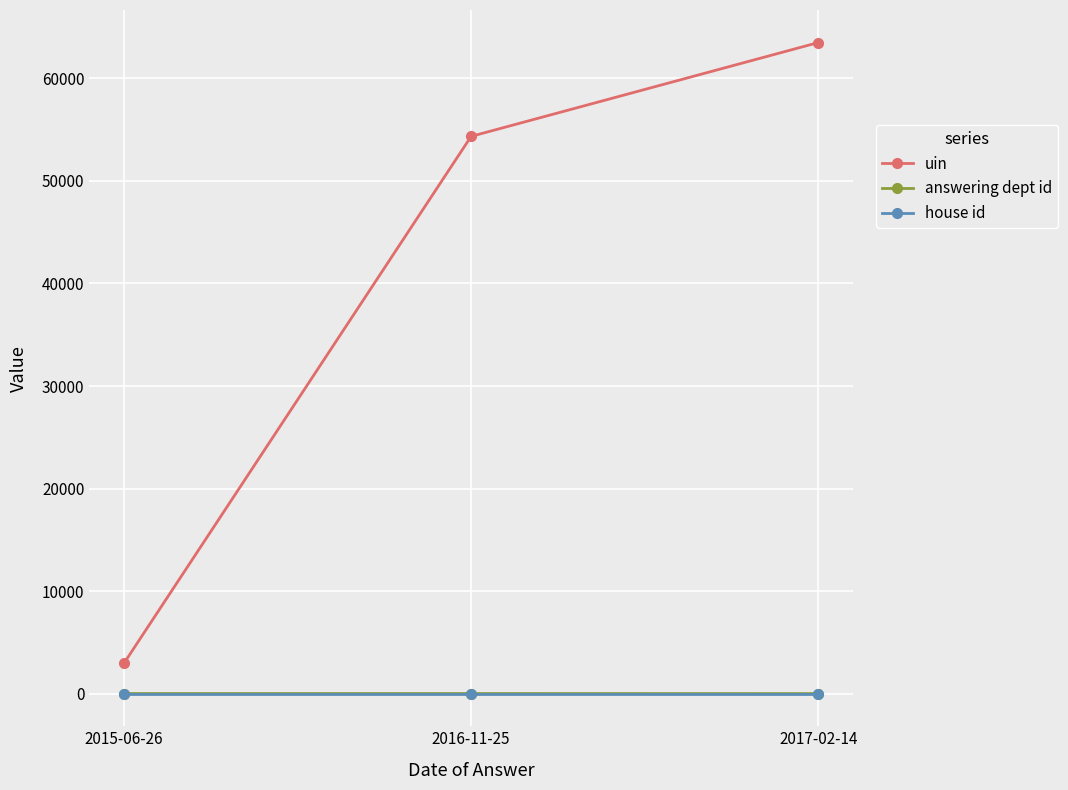

Rank the categories by uin value from highest to lowest.

2017-02-14, 2016-11-25, 2015-06-26